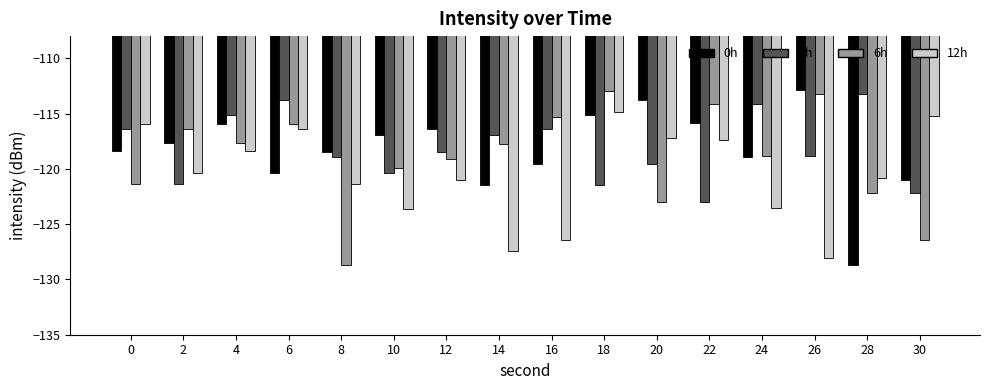

Is the value of 0h at 6 greater than the value of 3h at 24?

No